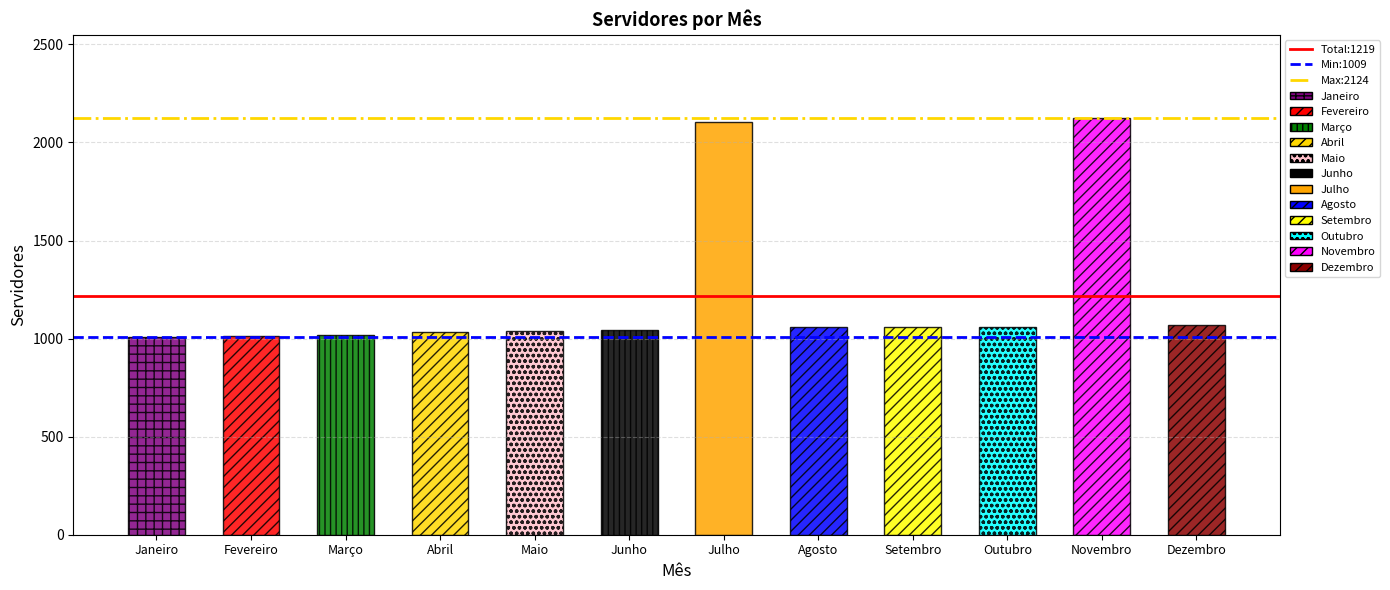

Rank the series by their maximum value, from highest to lowest.

Max:2124, Total:1219, Min:1009